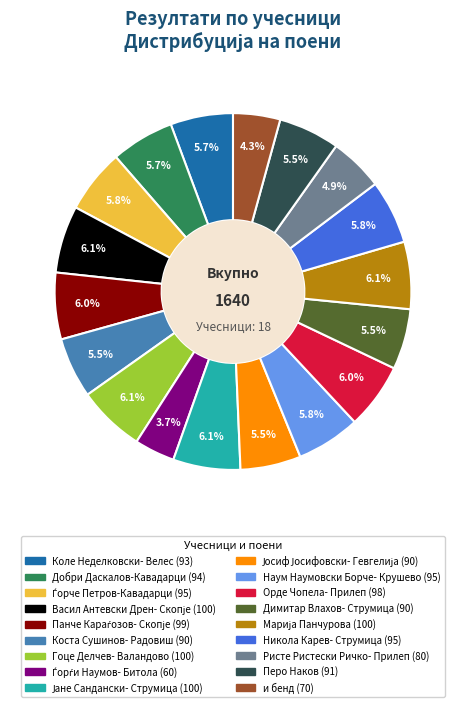

What percentage is NOT represented by Ристе Ристески Ричко- Прилеп?

95.1%